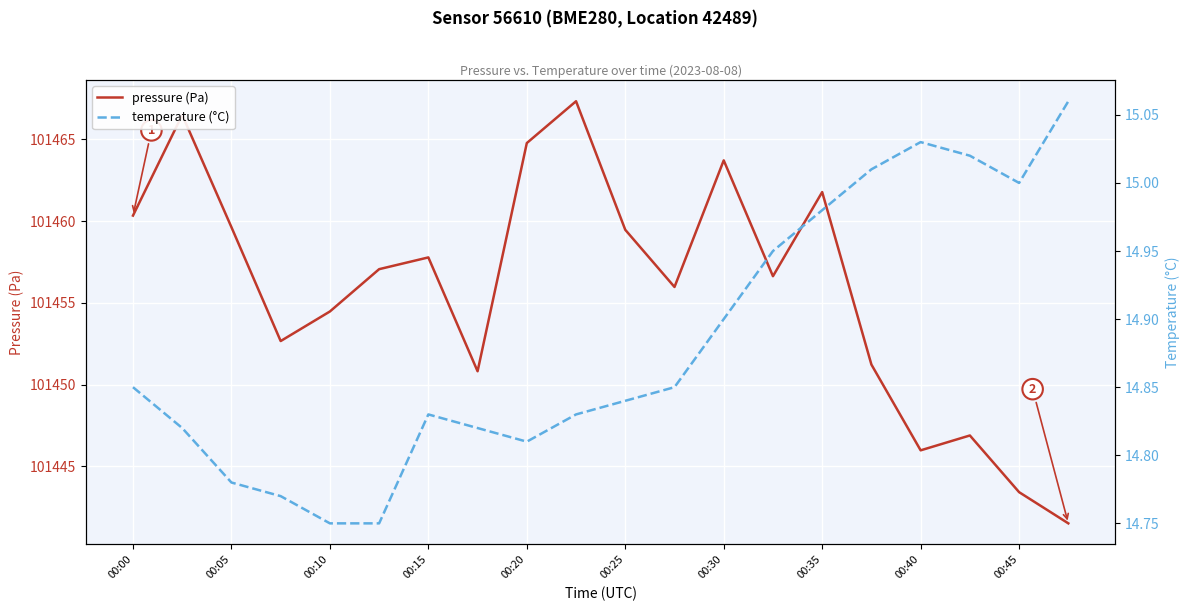

True or false: pressure (Pa) and temperature (°C) cross at least once.

False